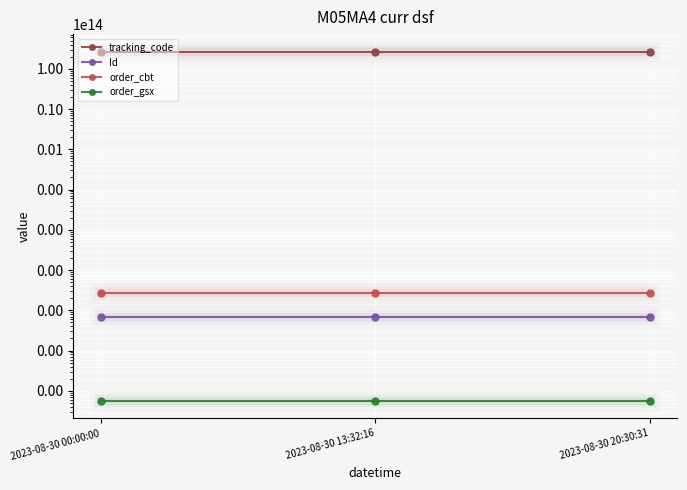

At 2023-08-30 00:00:00, list the series in order from smallest to largest.

order_gsx, Id, order_cbt, tracking_code